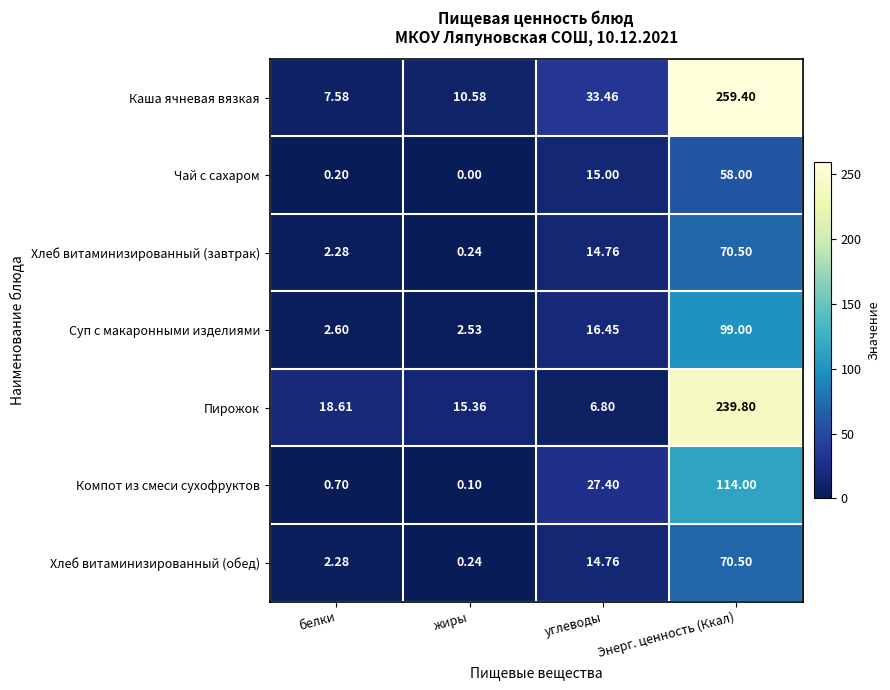

List the labels in order of Хлеб витаминизированный (завтрак) value, smallest first.

жиры, белки, углеводы, Энерг. ценность (Ккал)